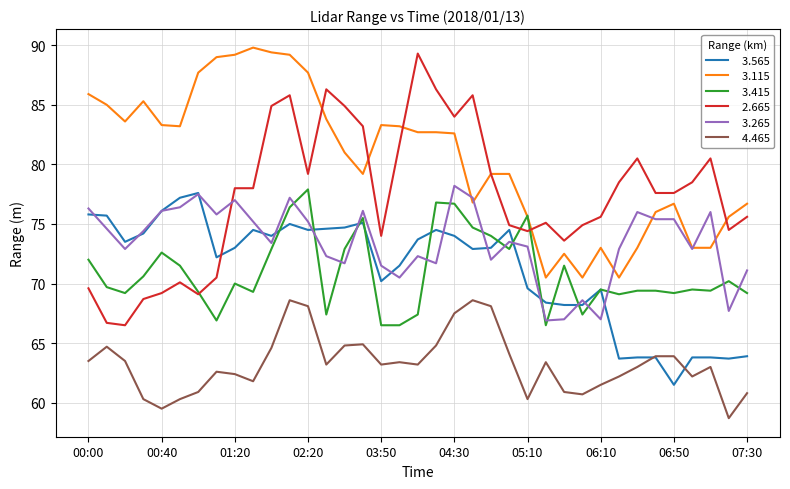

What is the greatest value displayed?

89.8